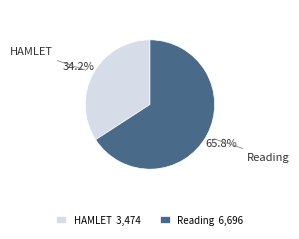

Which has a higher value, HAMLET or Reading?

Reading